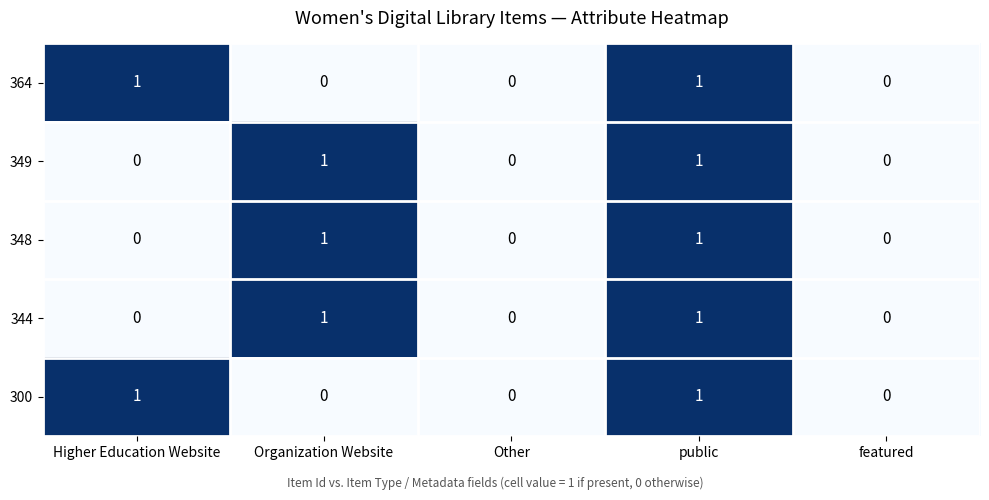

How many 348 values are between 0 and 1?

5